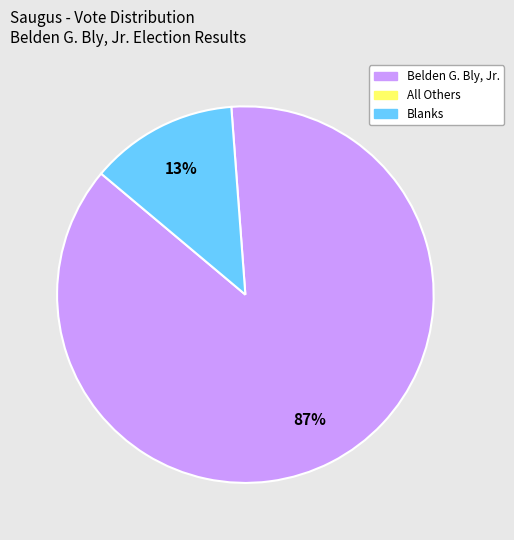

To the nearest percent, what is the average slice percentage?

50%